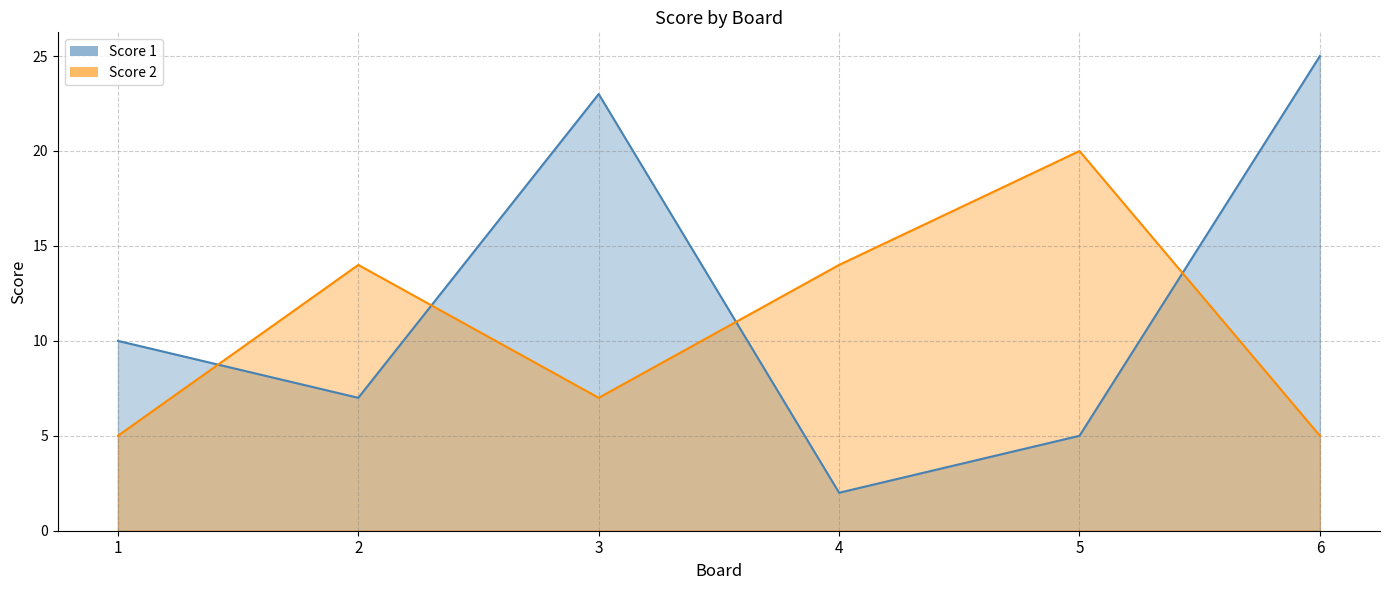

Rank the categories by Score 2 value from highest to lowest.

5, 2, 4, 3, 1, 6